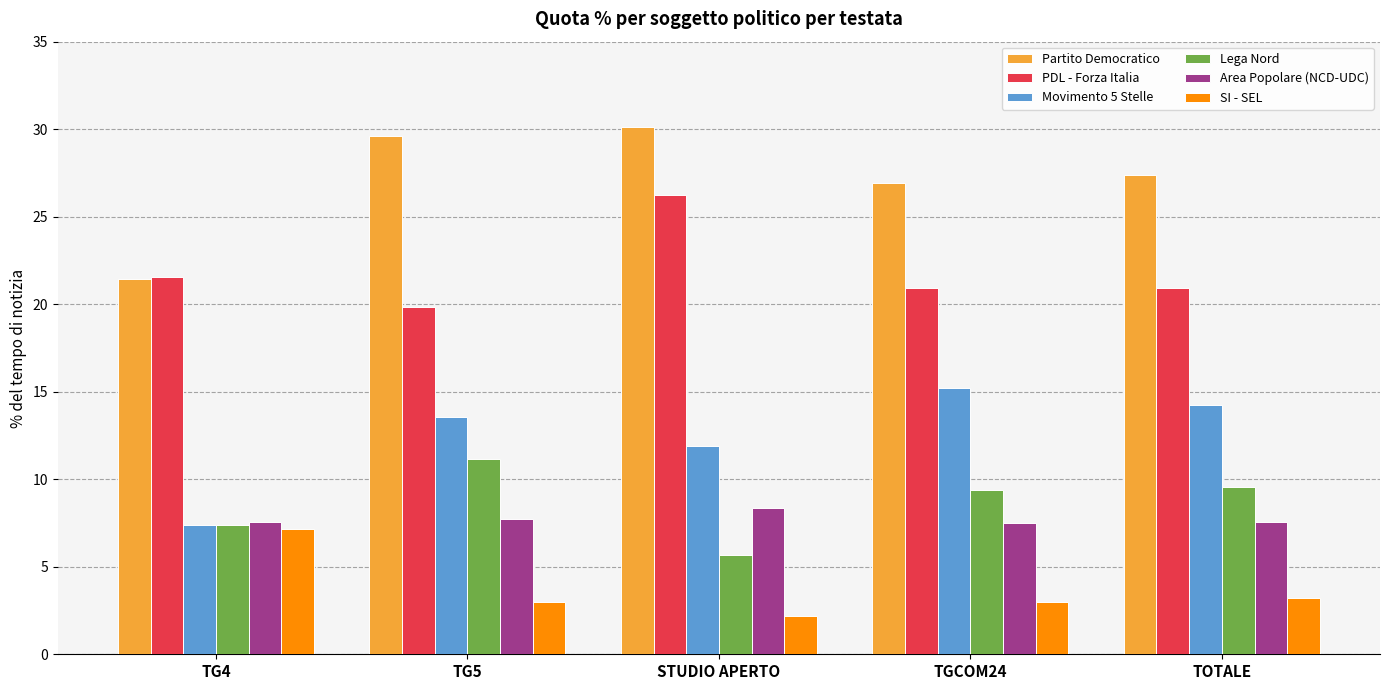

Count the number of categories in the chart.

5